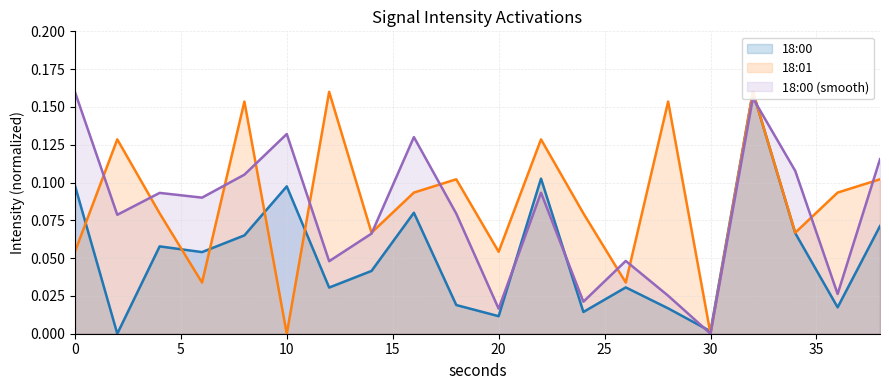

Between 8 and 30, which series saw the biggest shift?

18:01